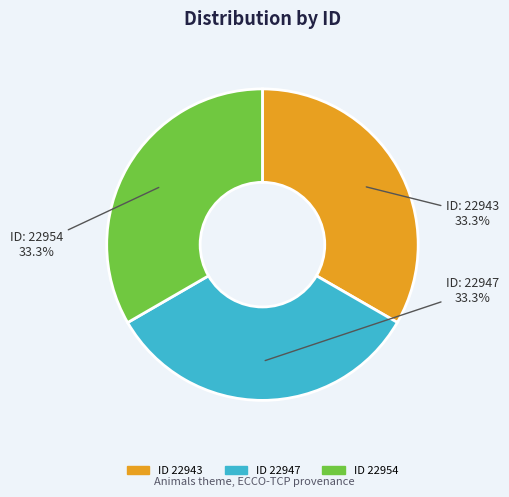

How many slices are in this pie chart?

3